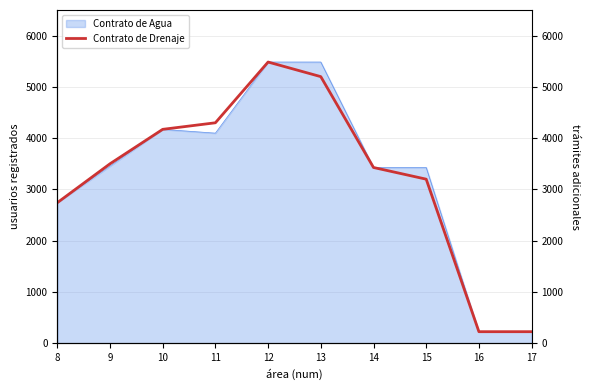

How many lines are shown in the chart?

1